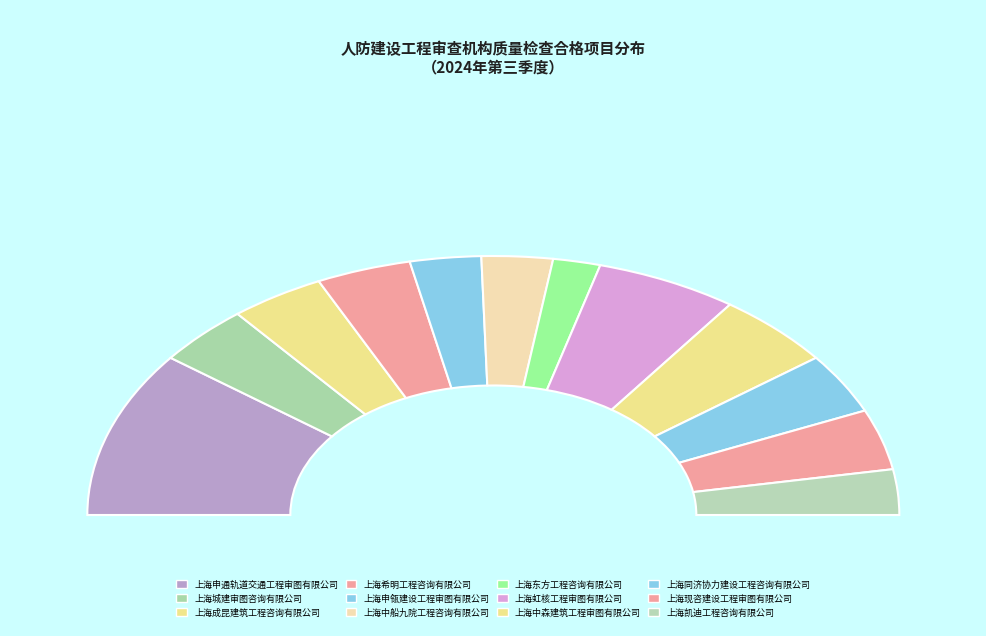

What percentage do 上海中森建筑工程审图有限公司 and 上海申通轨道交通工程审图有限公司 together represent?

30.2%